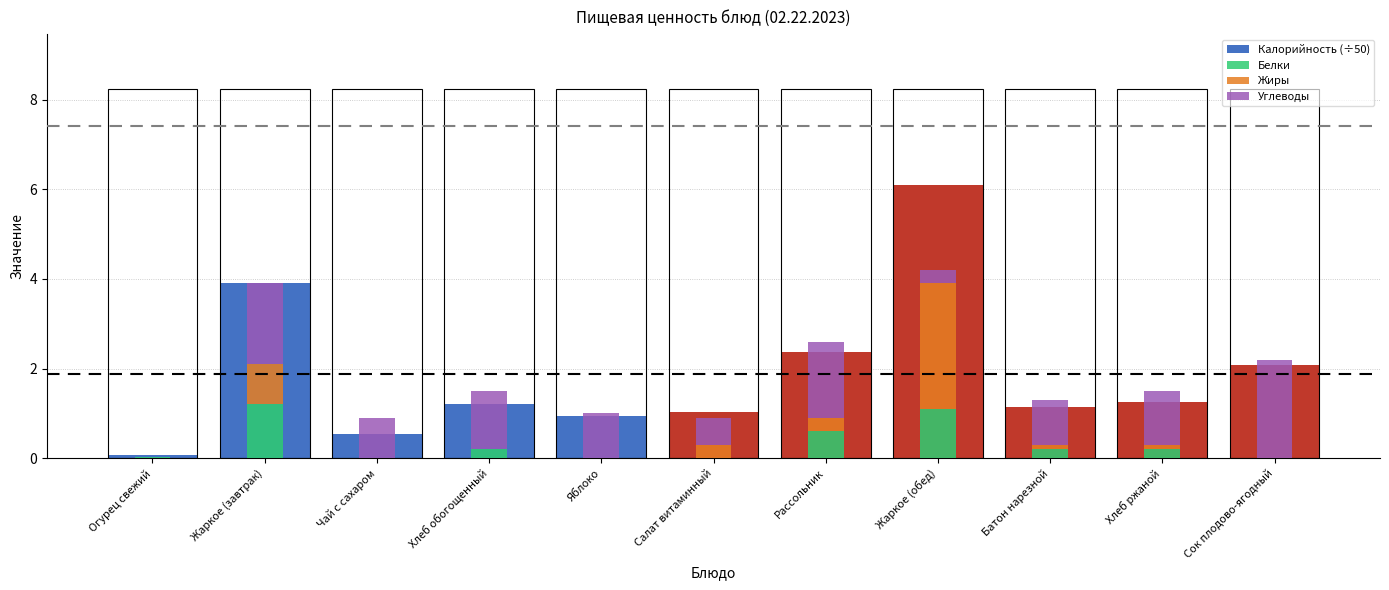

How many data points in Углеводы are above 0?

10